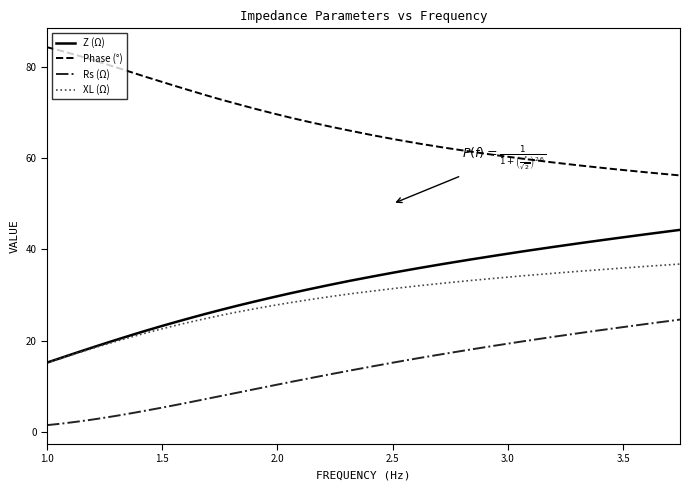

Rank the series by their maximum value, from lowest to highest.

Rs (Ω), XL (Ω), Z (Ω), Phase (°)